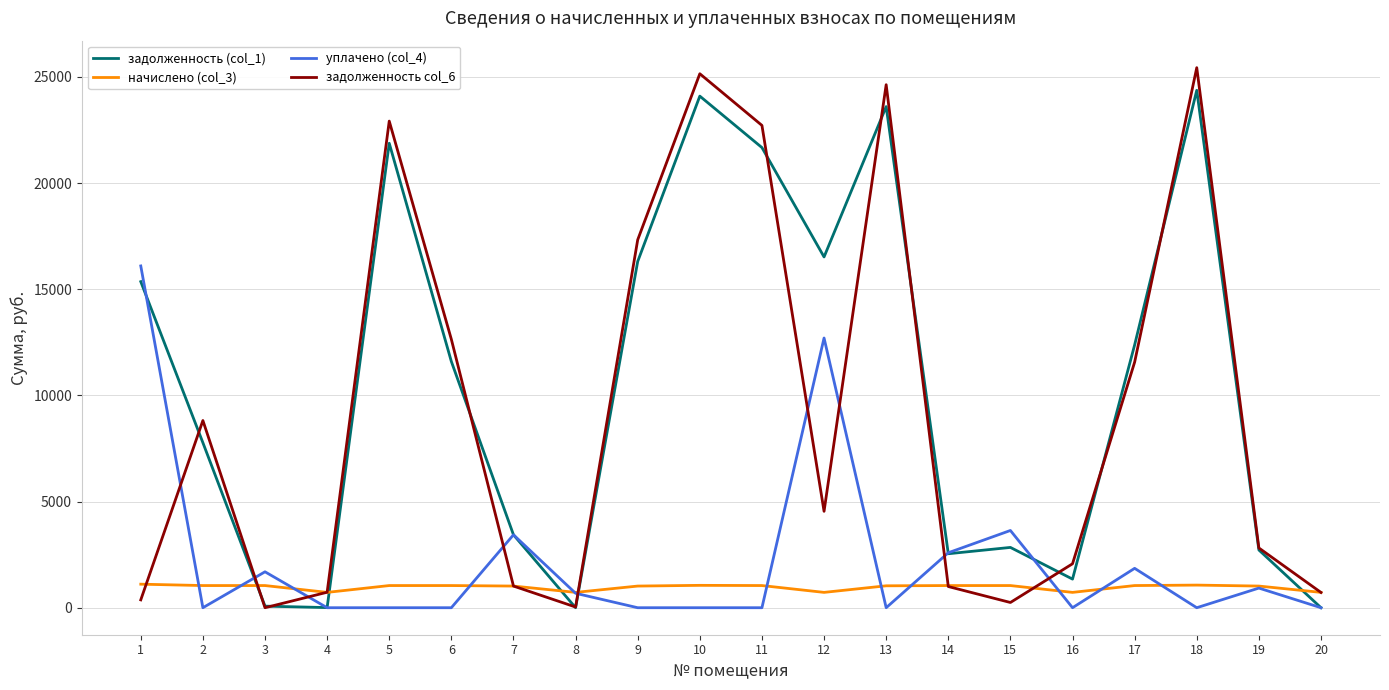

What is the total value across all series at 9?

34657.7